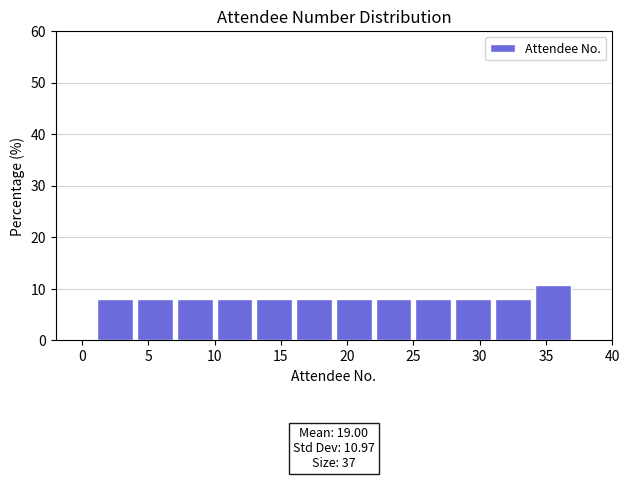

Over which range of the x-axis is the bar tallest?

34 to 37